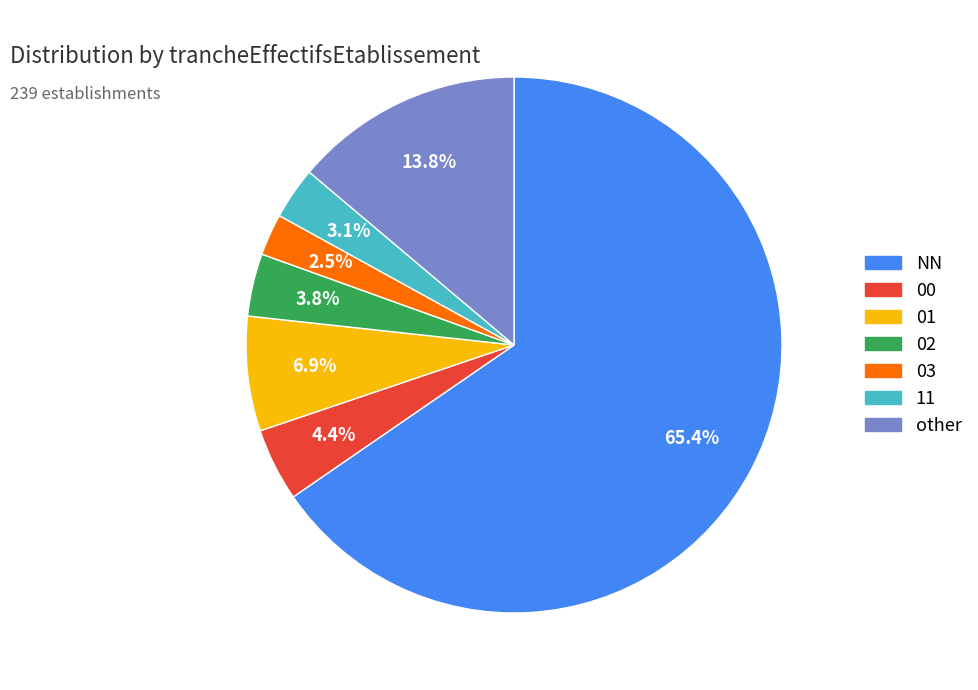

How many slices are in this pie chart?

7